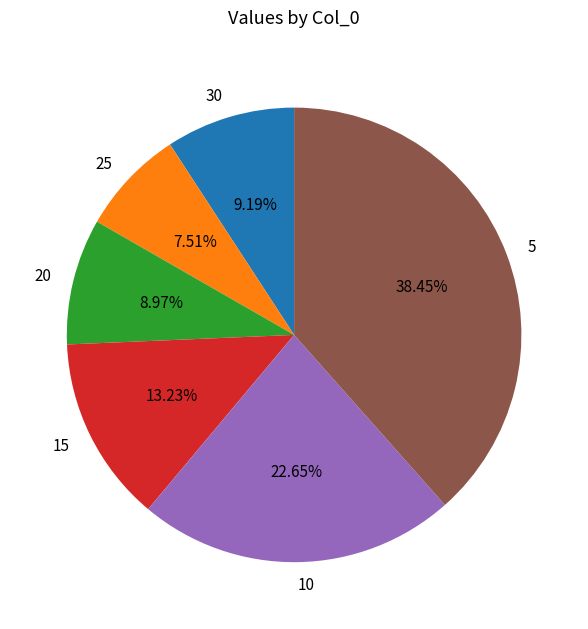

True or false: 20 accounts for 9% of the total.

True